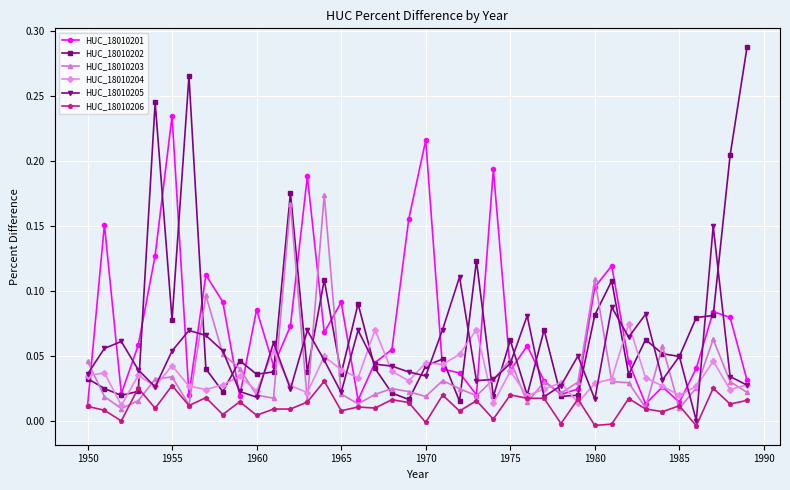

Rank the series by their maximum value, from lowest to highest.

HUC_18010206, HUC_18010204, HUC_18010205, HUC_18010203, HUC_18010201, HUC_18010202